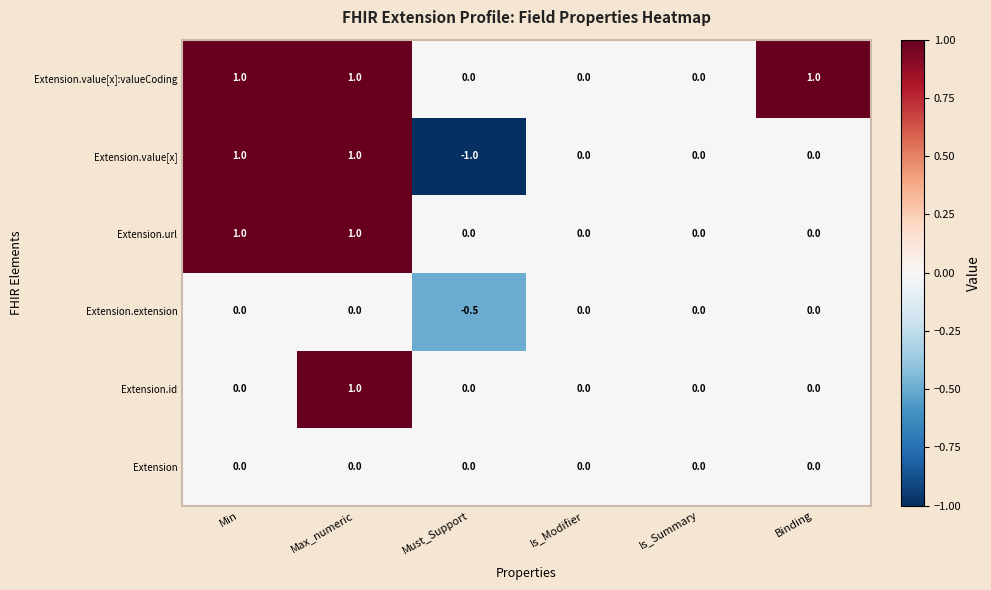

True or false: Extension.id has a value of 0.6 at Must_Support.

False